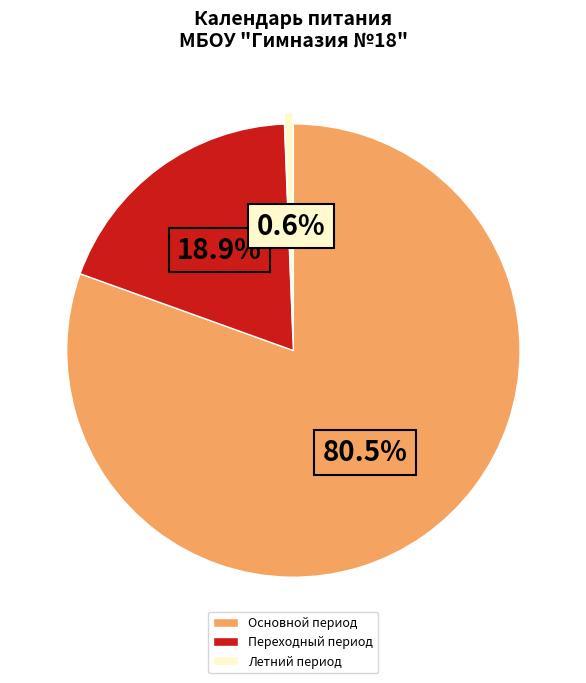

Combined, what portion of the pie is Переходный период and Основной период?

99.4%